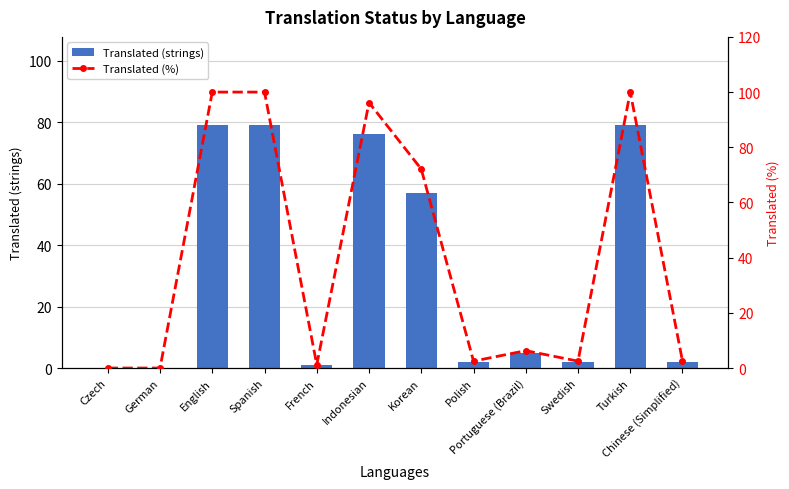

What position from the right is Korean?

6